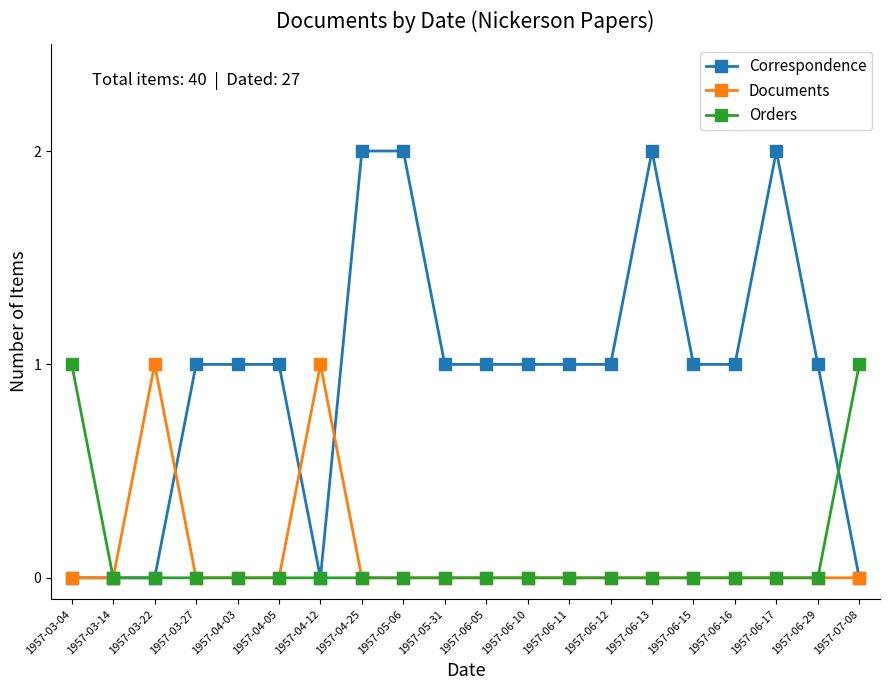

Is it true that Documents equals 0 at 1957-05-31?

True